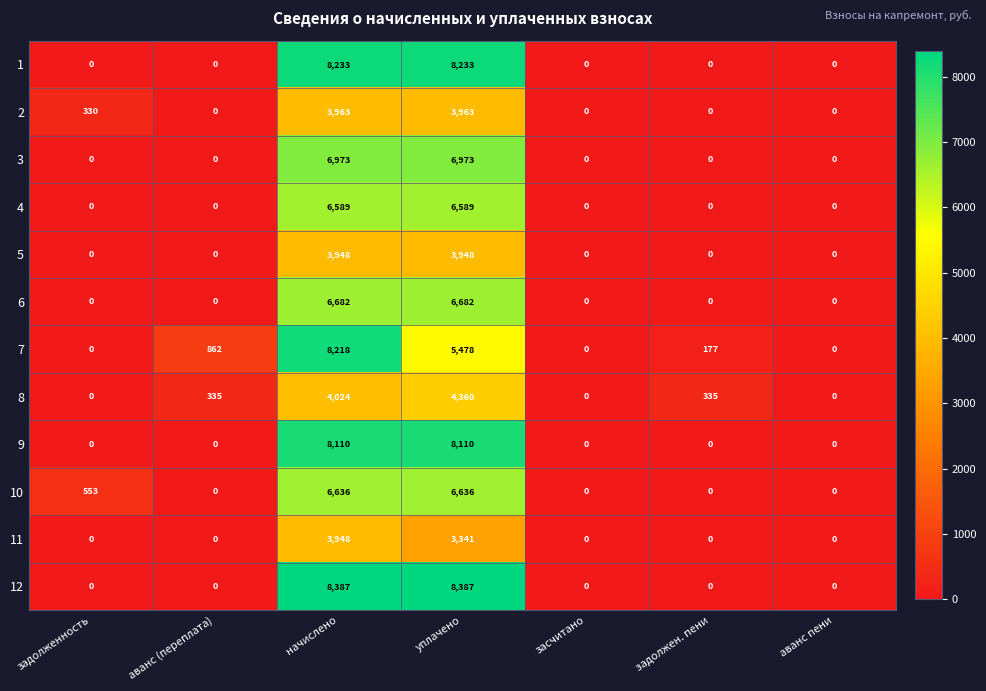

Which series has the largest total across all categories?

12